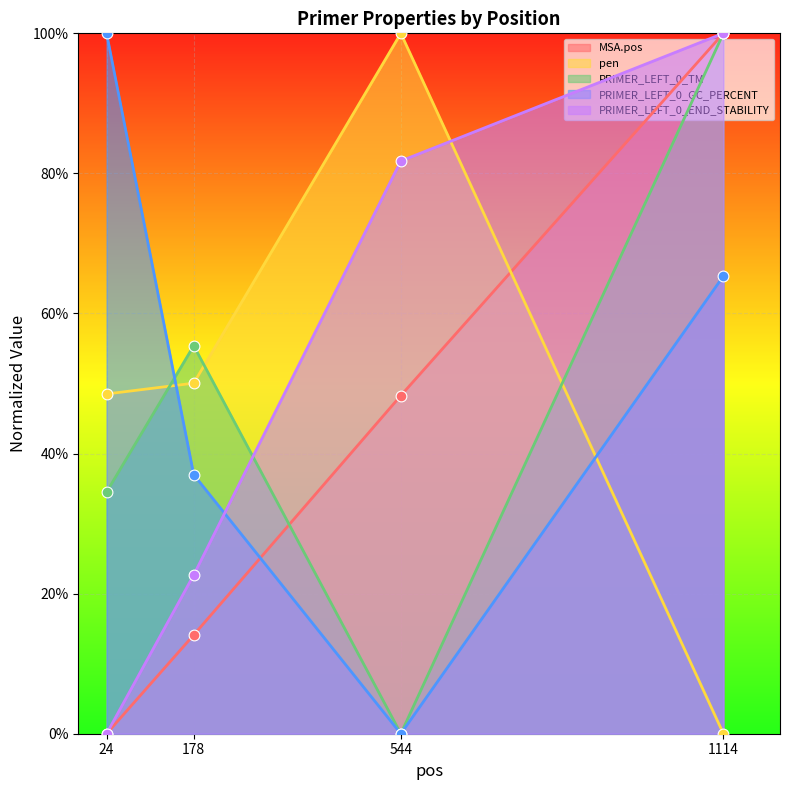

Is the value of PRIMER_LEFT_0_GC_PERCENT at 1114 greater than the value of MSA.pos at 1114?

No